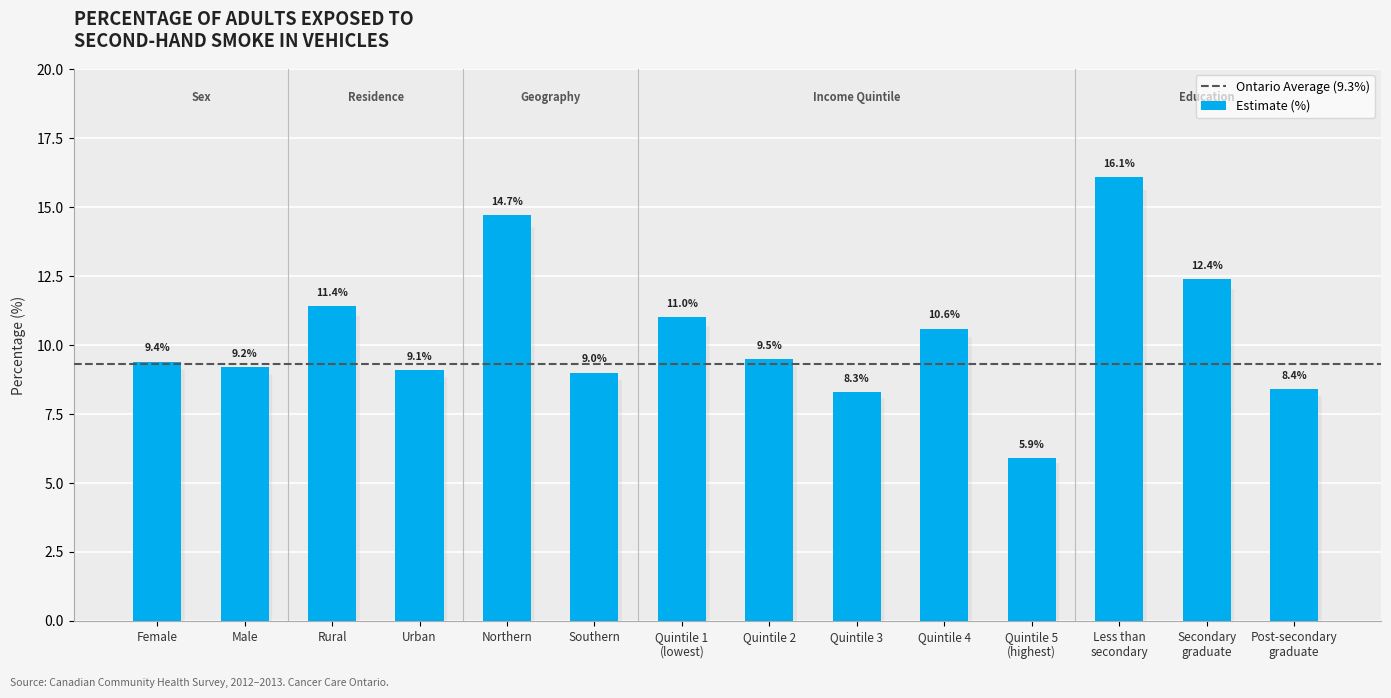

Which label corresponds to the smallest value in the chart?

Quintile 5
(highest)